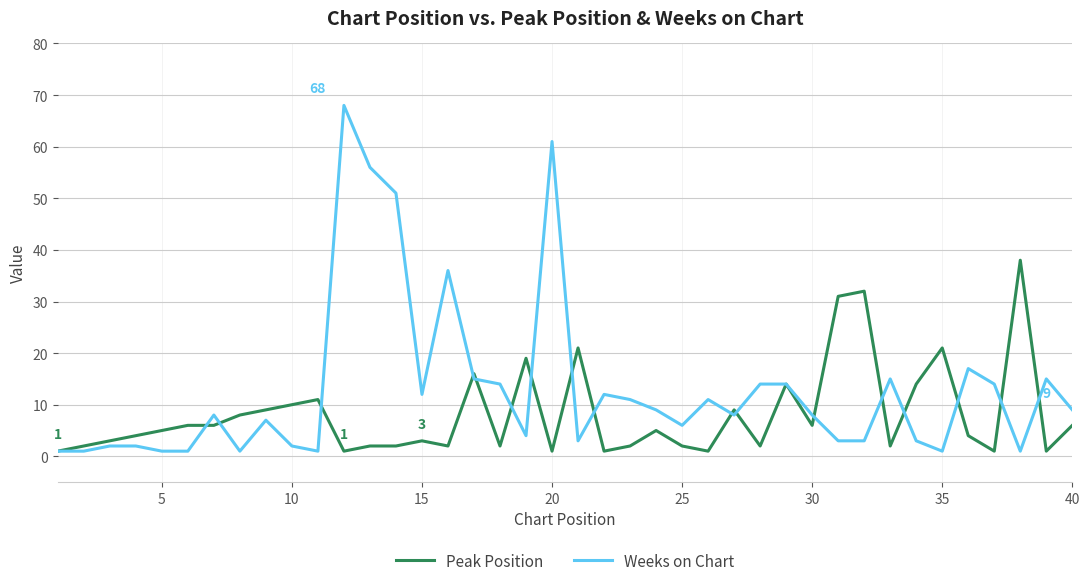

Rank the series by their average value, from highest to lowest.

Weeks on Chart, Peak Position